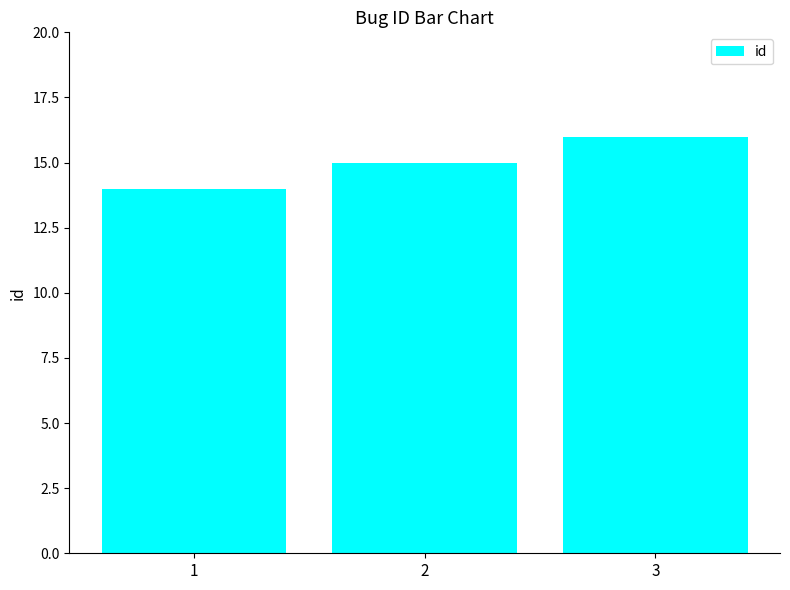

At which category does the chart reach its peak across all series?

3